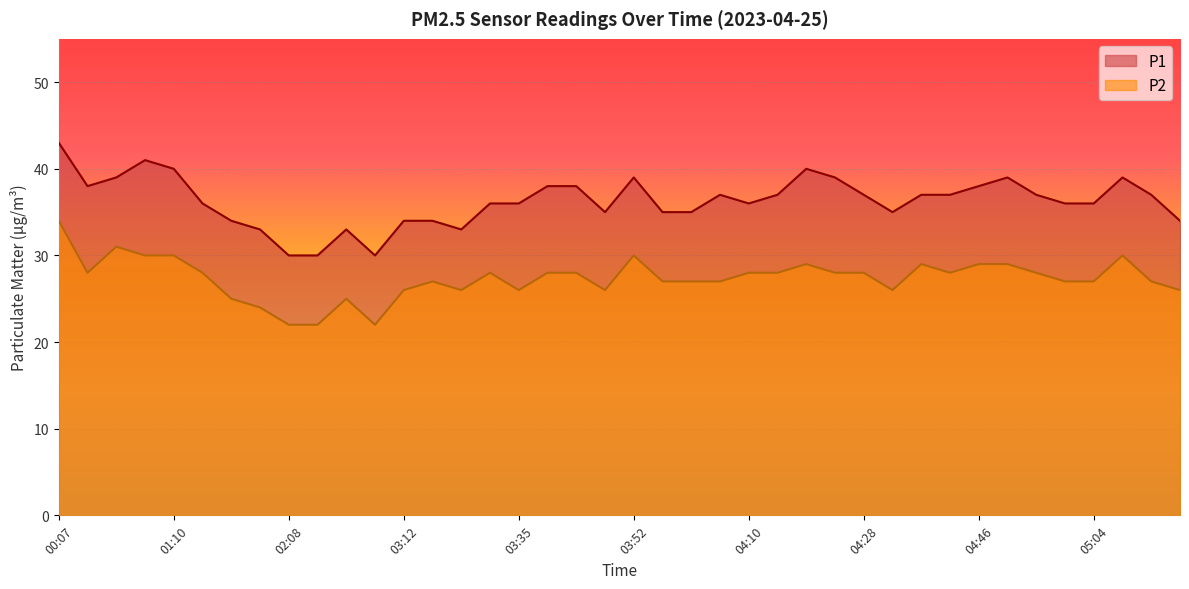

Which series changed the most between 03:43 and 04:10?

P1